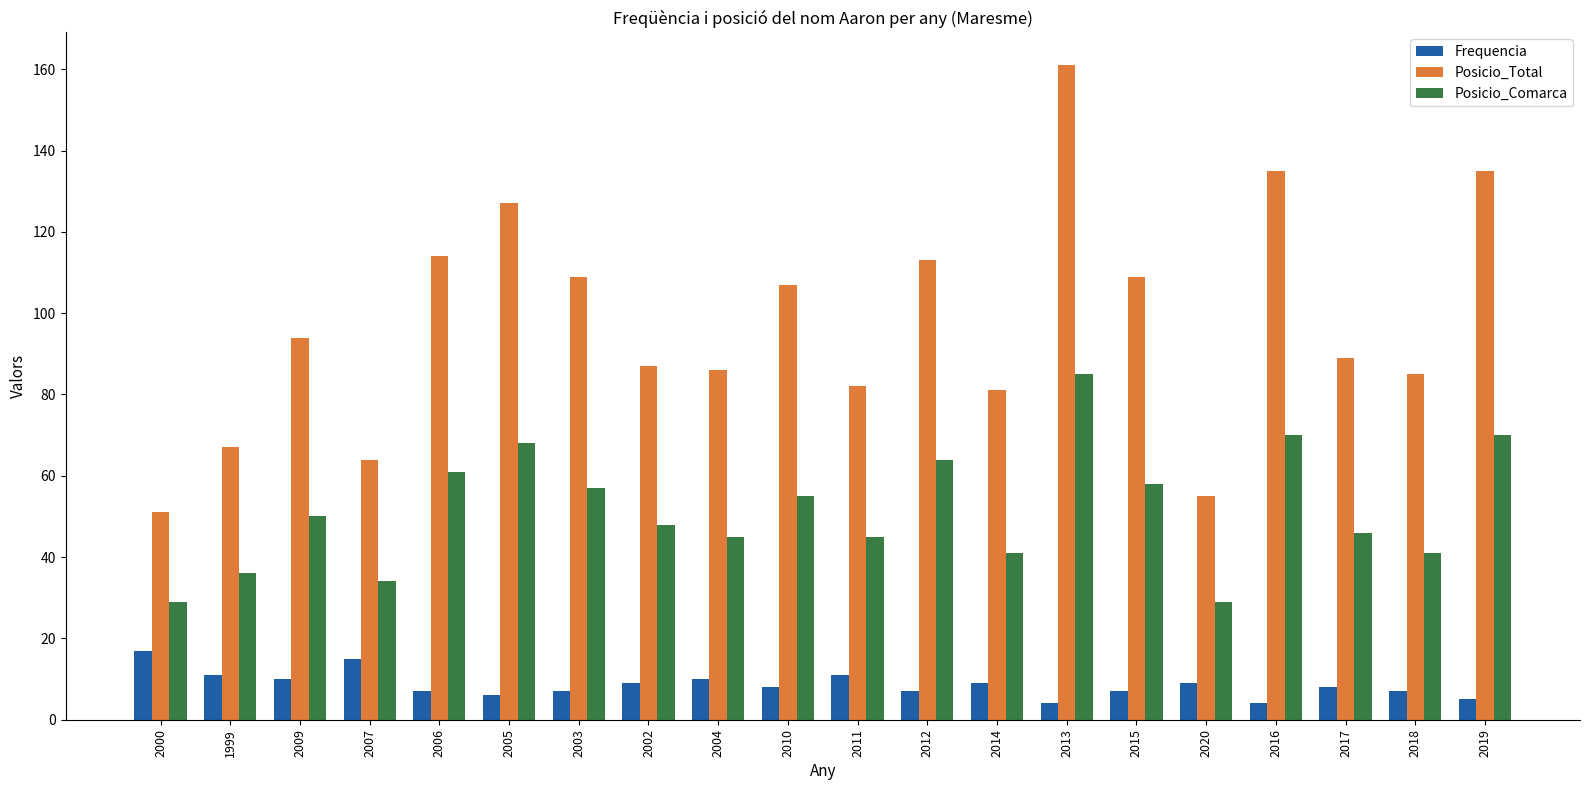

How many distinct data groups are displayed?

3